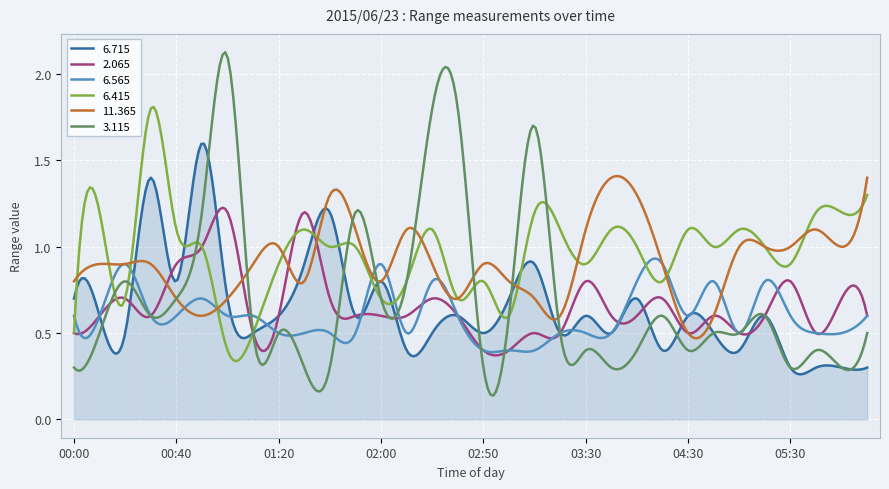

List the series in order of their peak value, highest first.

3.115, 6.415, 6.715, 11.365, 2.065, 6.565